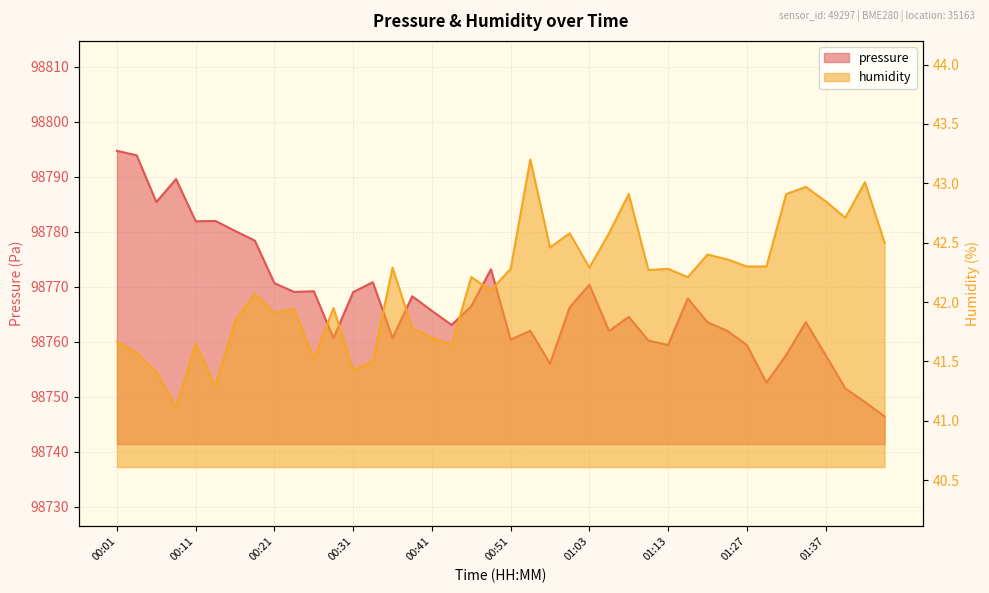

The humidity series shows 68.4 at 00:43. True or false?

False